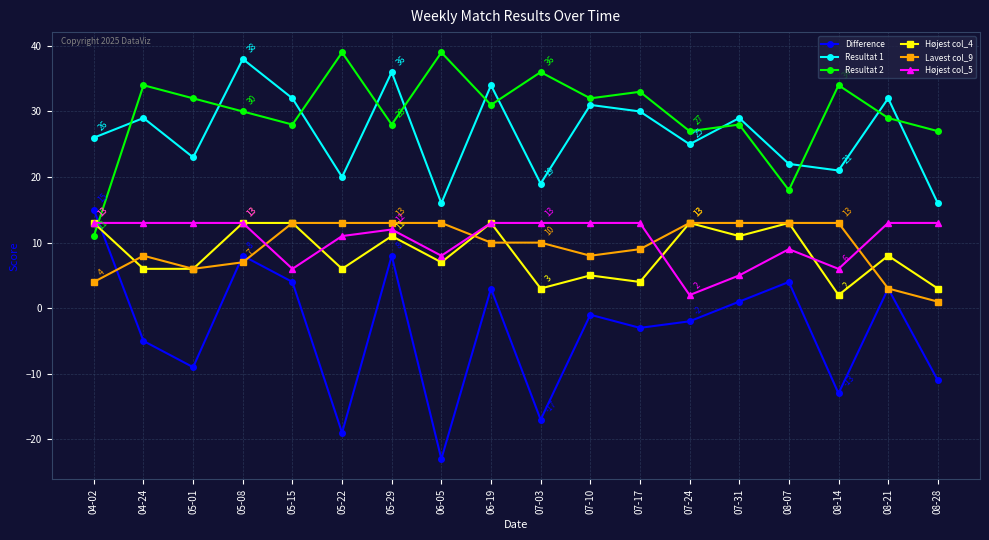

Reading left to right, transcribe all the data shown in this chart.

Difference: 15	-5	-9	8	4	-19	8	-23	3	-17	-1	-3	-2	1	4	-13	3	-11
Resultat 1: 26	29	23	38	32	20	36	16	34	19	31	30	25	29	22	21	32	16
Resultat 2: 11	34	32	30	28	39	28	39	31	36	32	33	27	28	18	34	29	27
Højest col_4: 13	6	6	13	13	6	11	7	13	3	5	4	13	11	13	2	8	3
Lavest col_9: 4	8	6	7	13	13	13	13	10	10	8	9	13	13	13	13	3	1
Højest col_5: 13	13	13	13	6	11	12	8	13	13	13	13	2	5	9	6	13	13